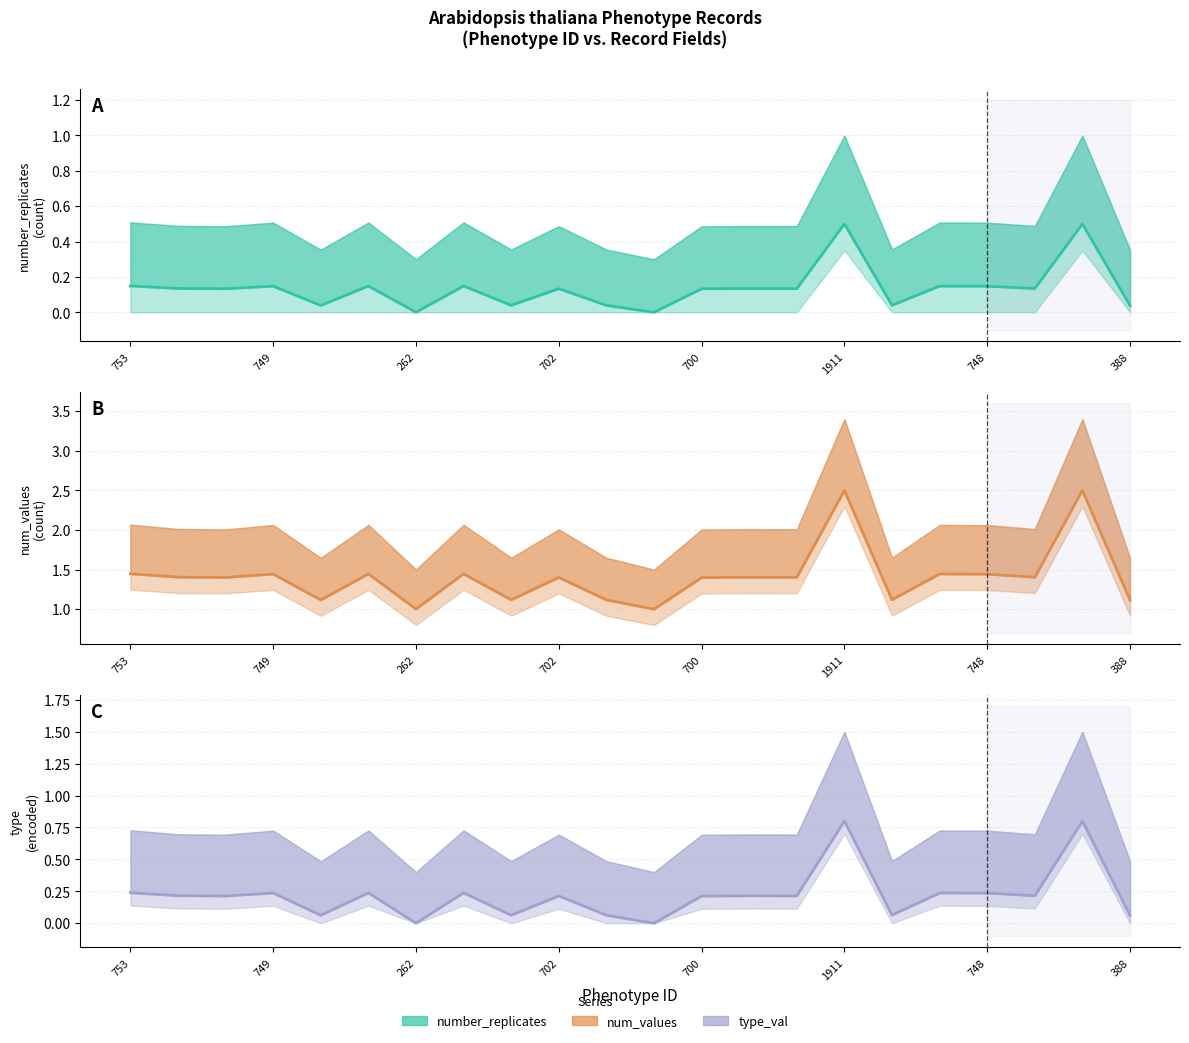

At which category is the sum across all series the highest?

1911